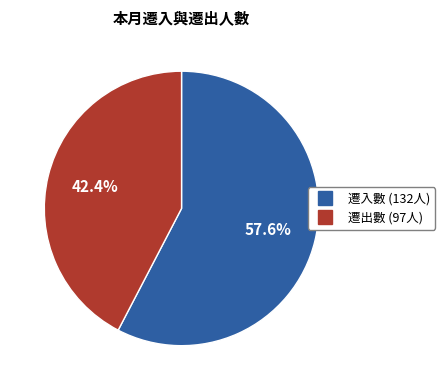

Is there a majority slice in this chart?

Yes